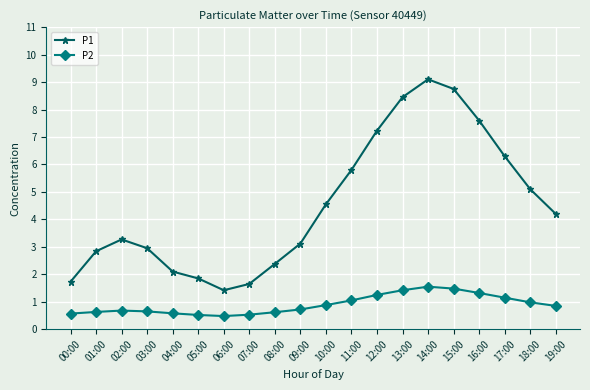

The value of P1 at 10:00 is 6.1. True or false?

False